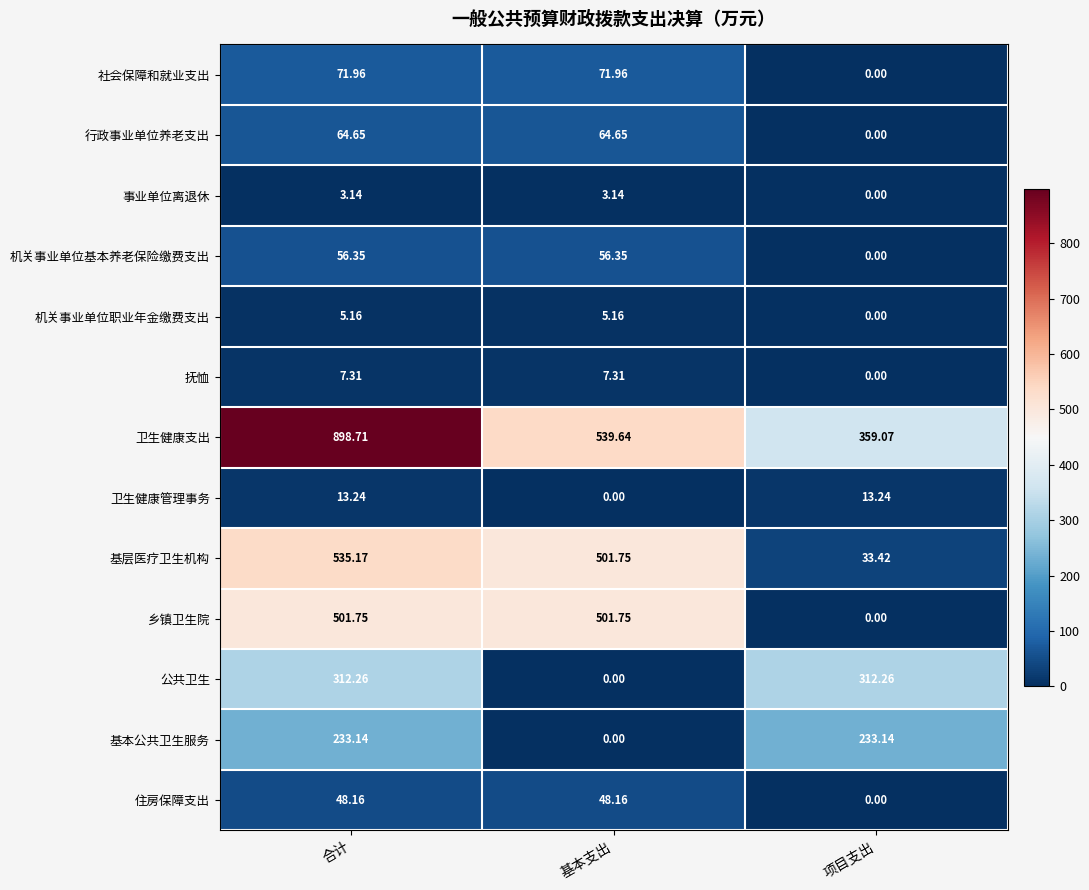

Between 基本支出 and 项目支出, which series saw the biggest shift?

乡镇卫生院